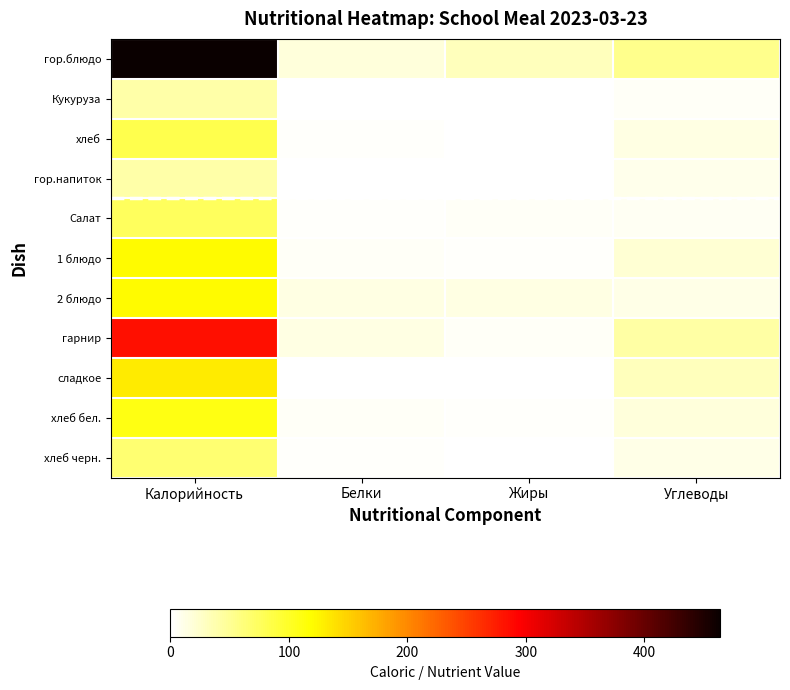

Which series has the widest spread of values?

гор.блюдо